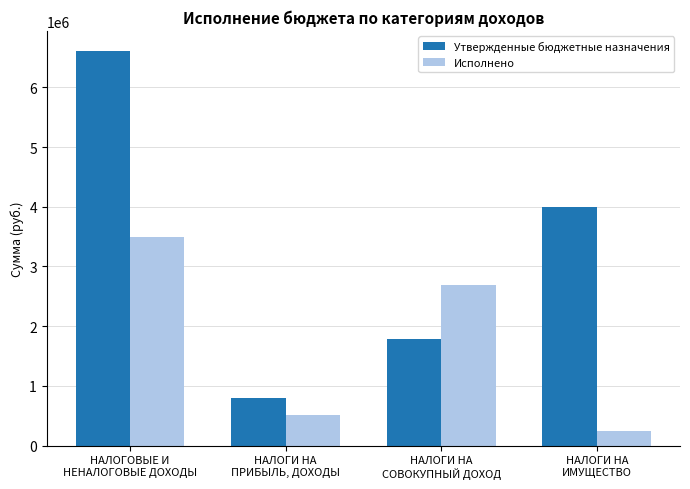

How many values in the Исполнено series exceed 2692373?

2